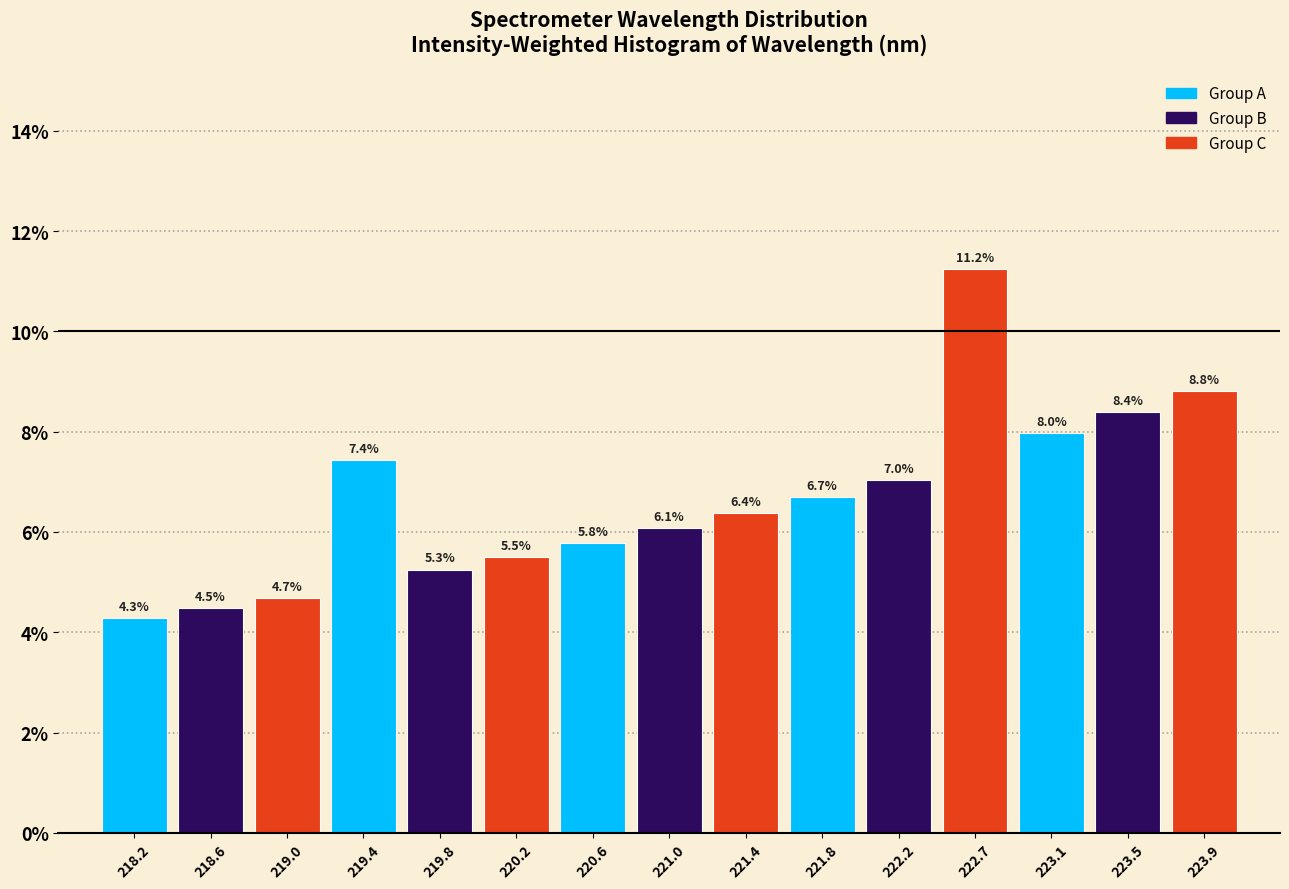

What is the height of the bar covering 223.65 to 224.10 on the x-axis? The bar edges are not printed on the chart, so give them approximately, as read against the axis.

8.8